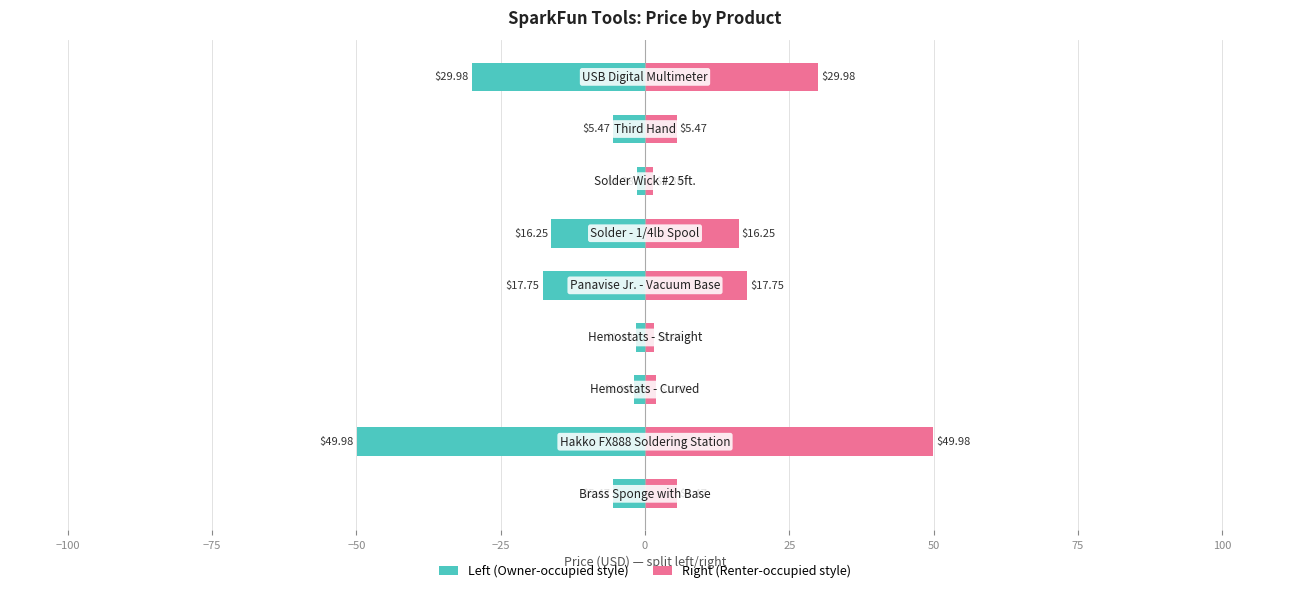

How many bars are there in each group?

2